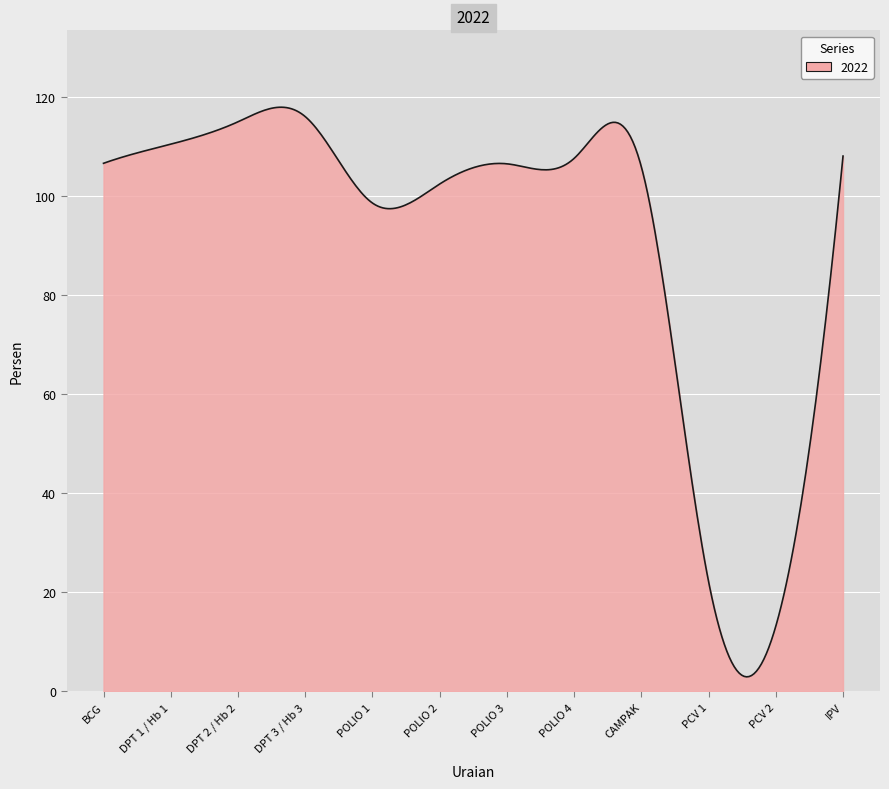

What is the maximum value shown in the chart?

117.8